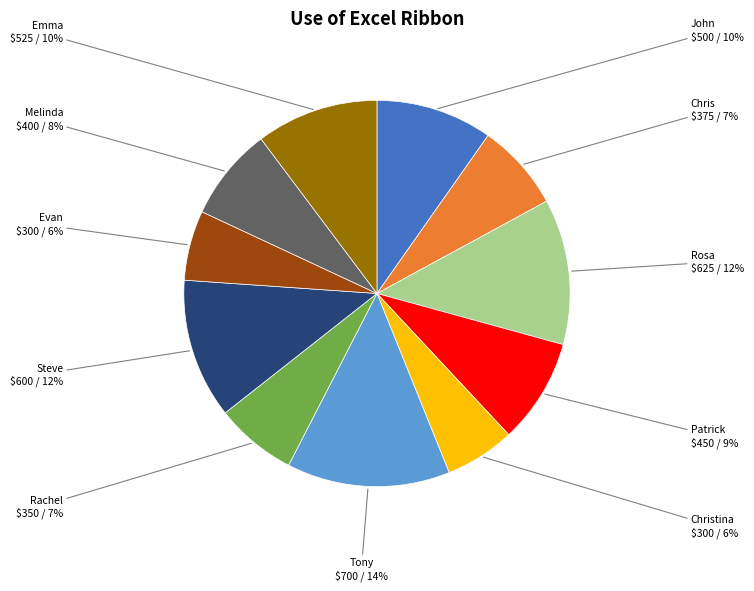

How many slices are in this pie chart?

11